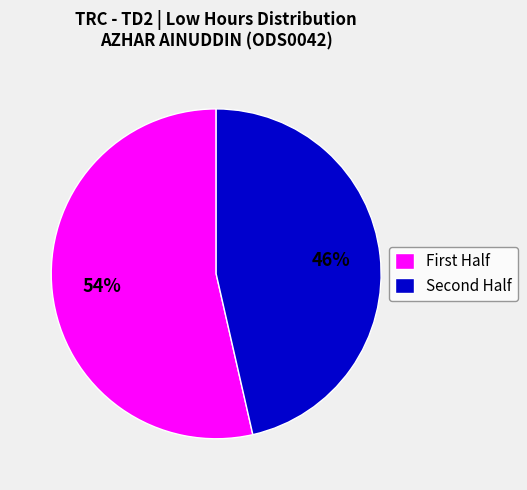

To the nearest percent, what is the average slice percentage?

50%